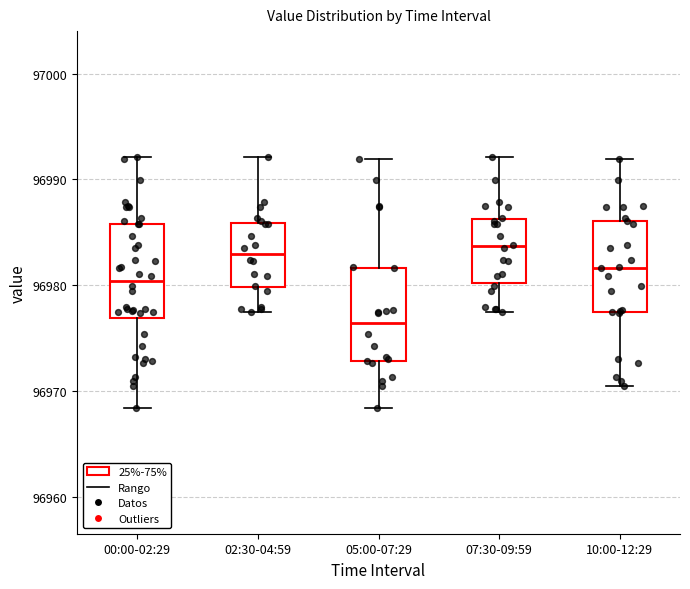

Where does the lower whisker of the box for 10:00-12:29 end on the y-axis? The values are not printed on the chart, so give them approximately, as read against the axis.

96970